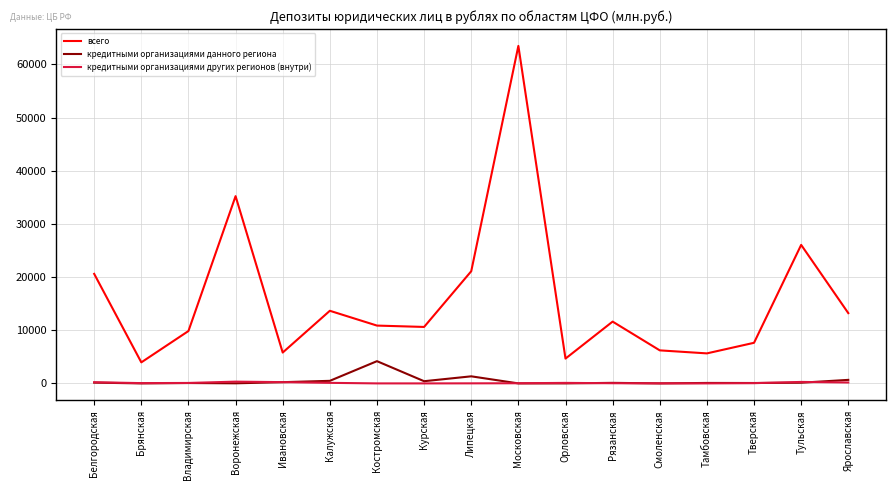

Which series has the widest spread of values?

всего